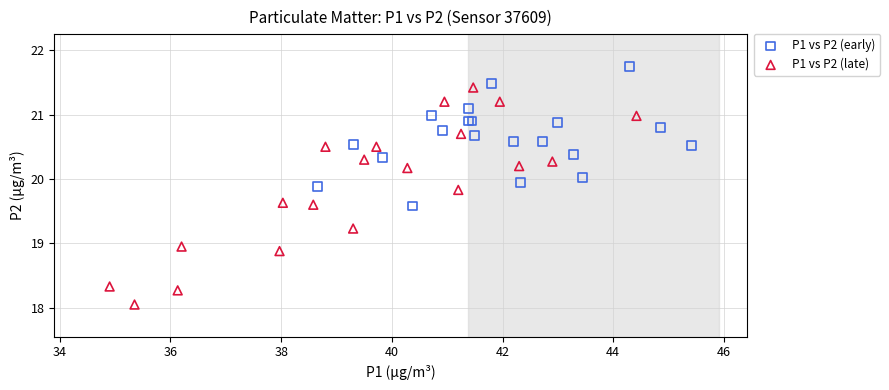

What are all the series names shown in the legend?

P1 vs P2 (early), P1 vs P2 (late)